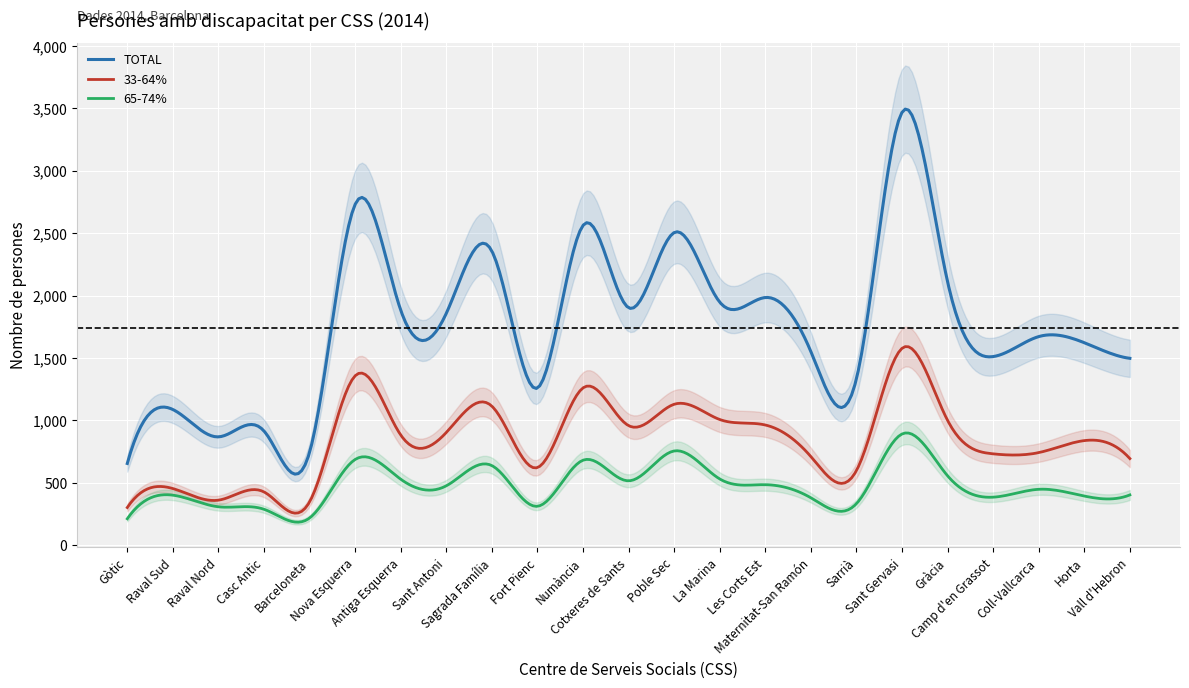

True or false: 65-74% and TOTAL cross at least once.

False